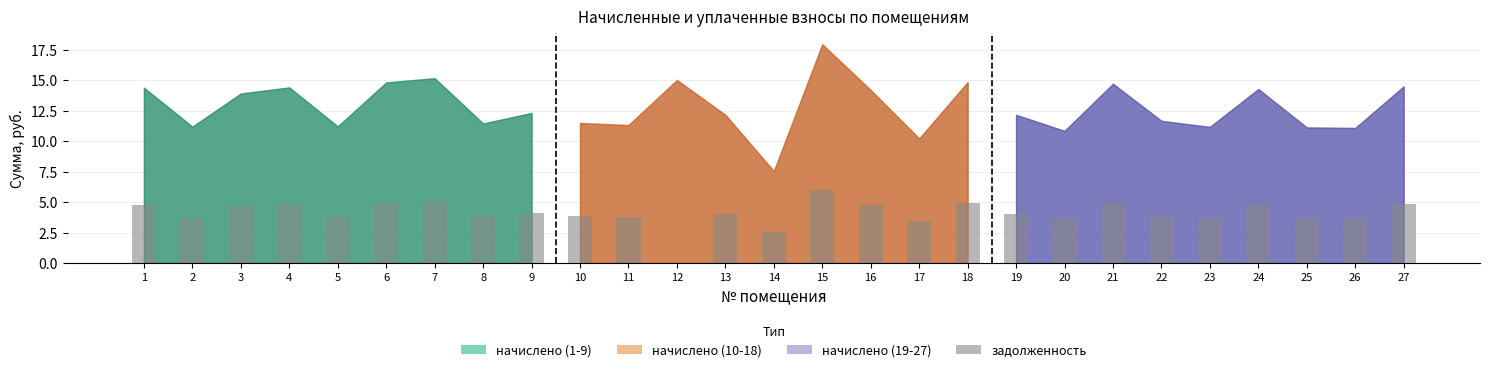

What is the maximum value shown in the chart?

6.0